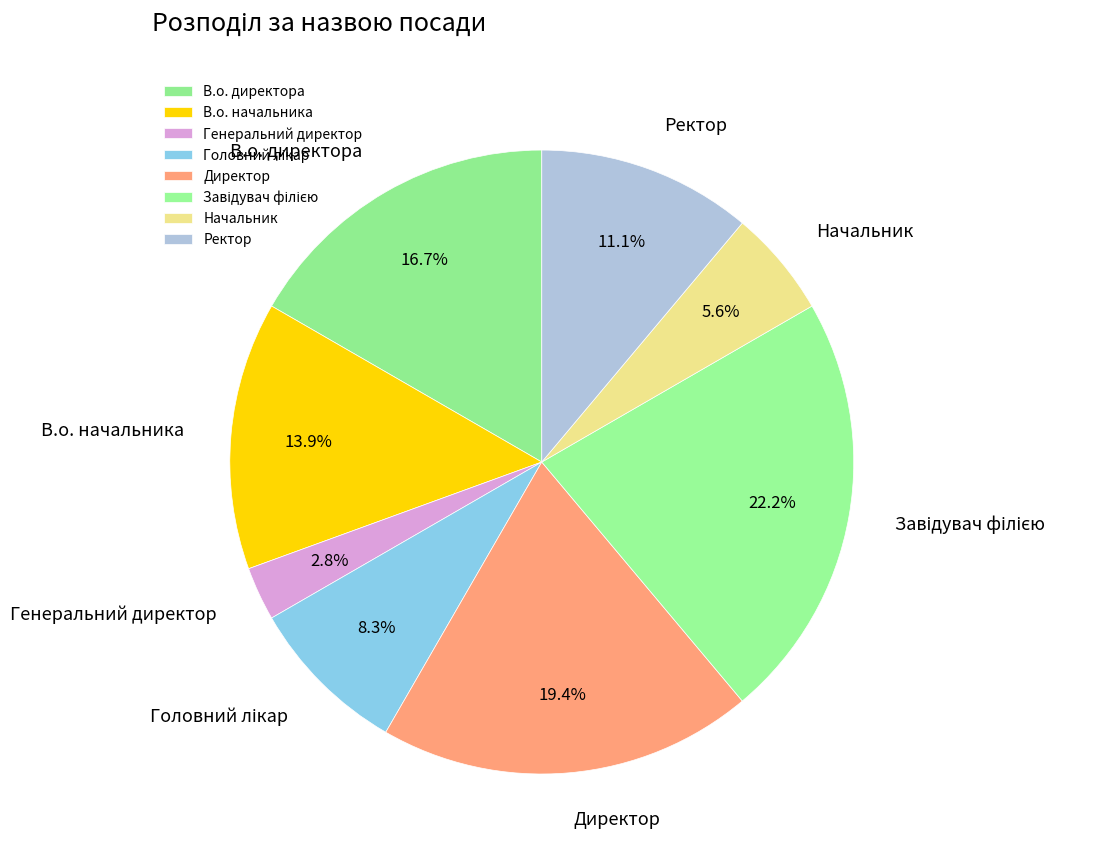

Combined, do Директор and В.о. начальника account for over 50%?

No